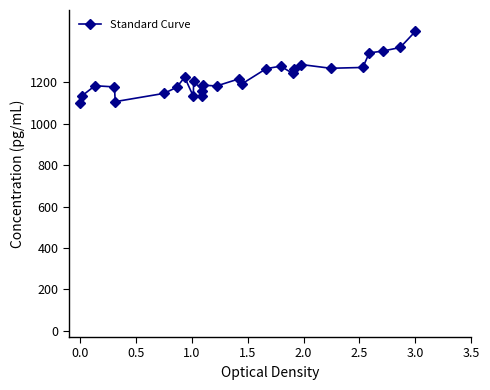

True or false: the data has more than 2 interior local peaks.

True